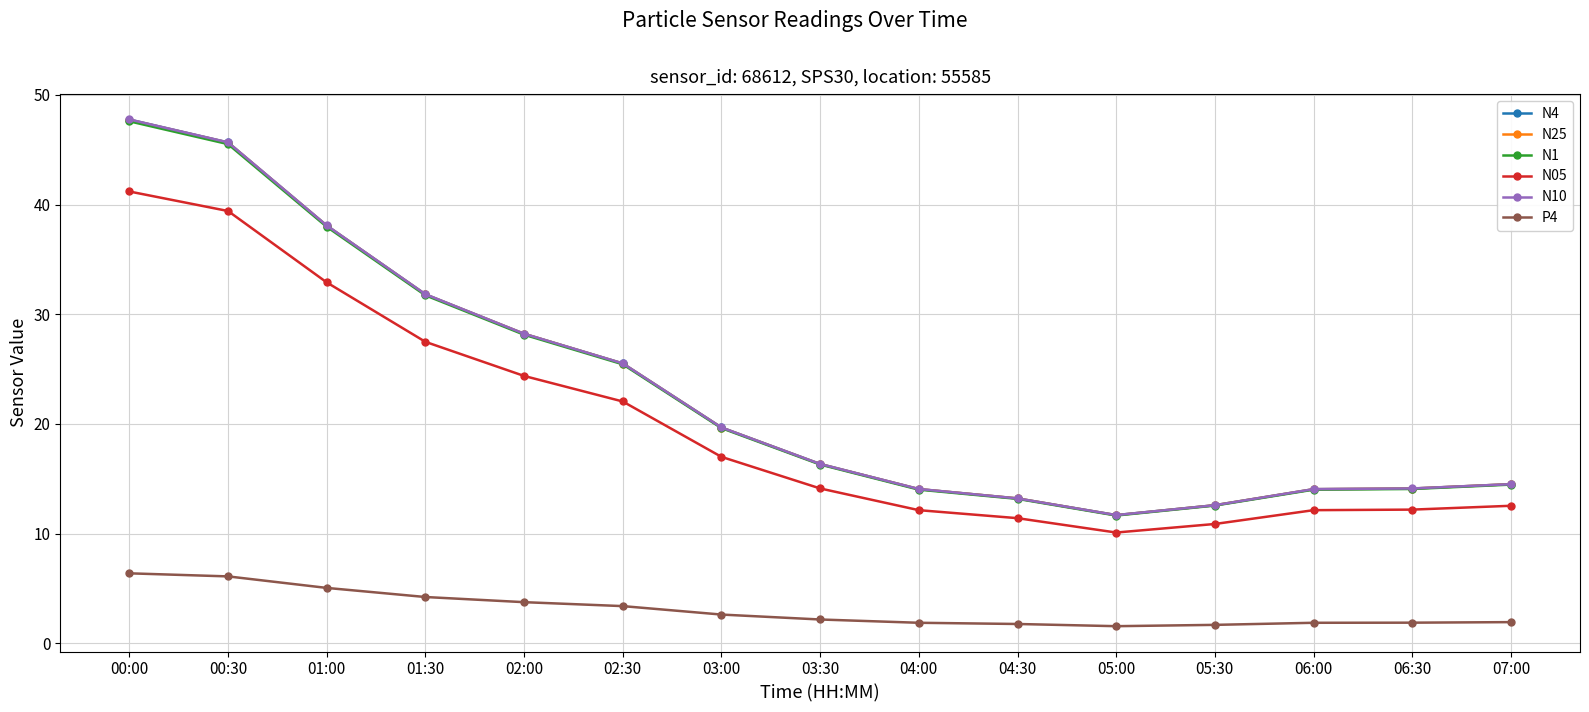

The value of N10 at 02:00 is 15.1. True or false?

False